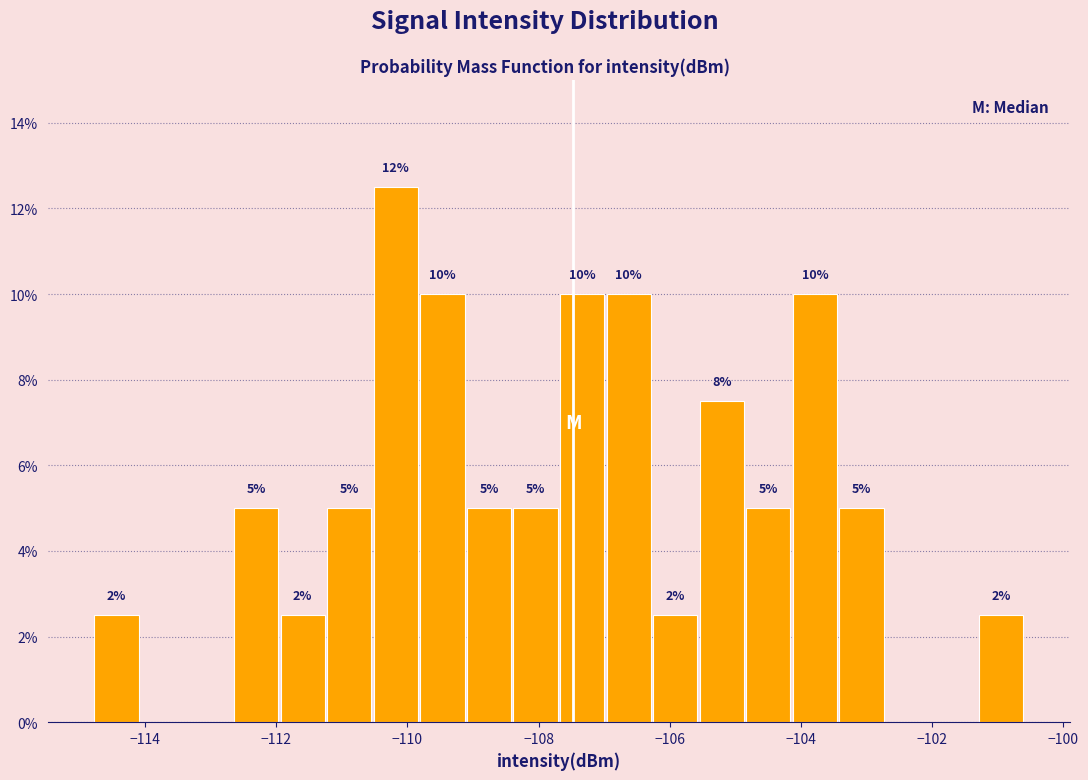

Around what value on the x-axis is the tallest bar? Give the approximate position of its centre, as read against the axis.

-110.2